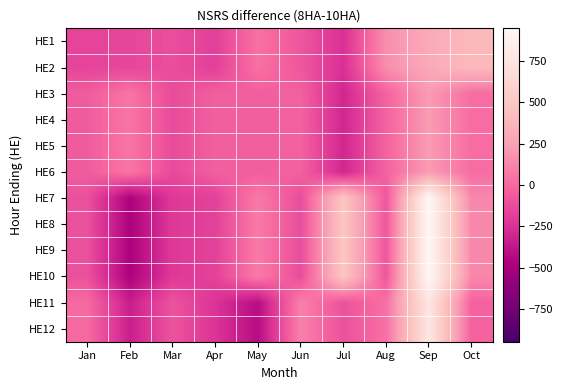

What is the difference between the highest and lowest values at Apr?

199